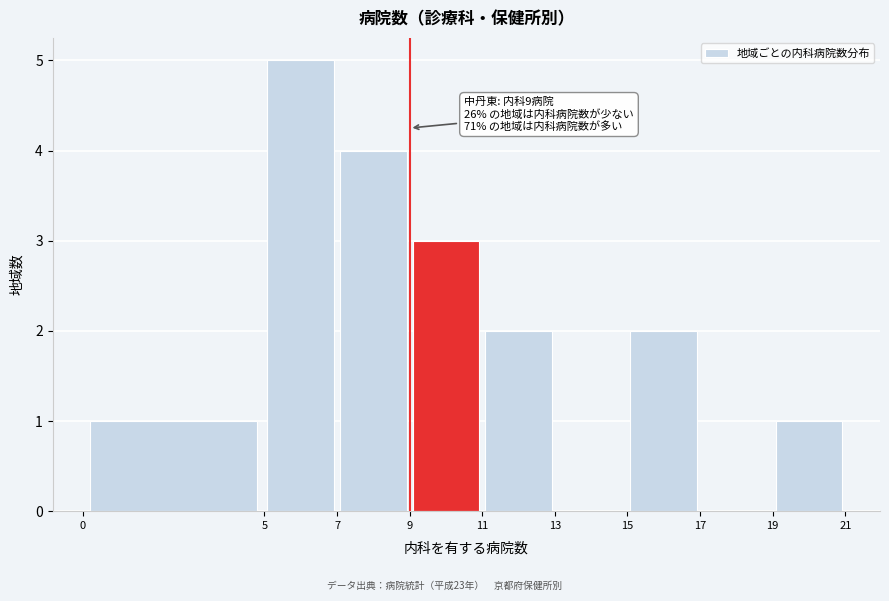

Which range on the x-axis has the tallest bar?

5 to 7